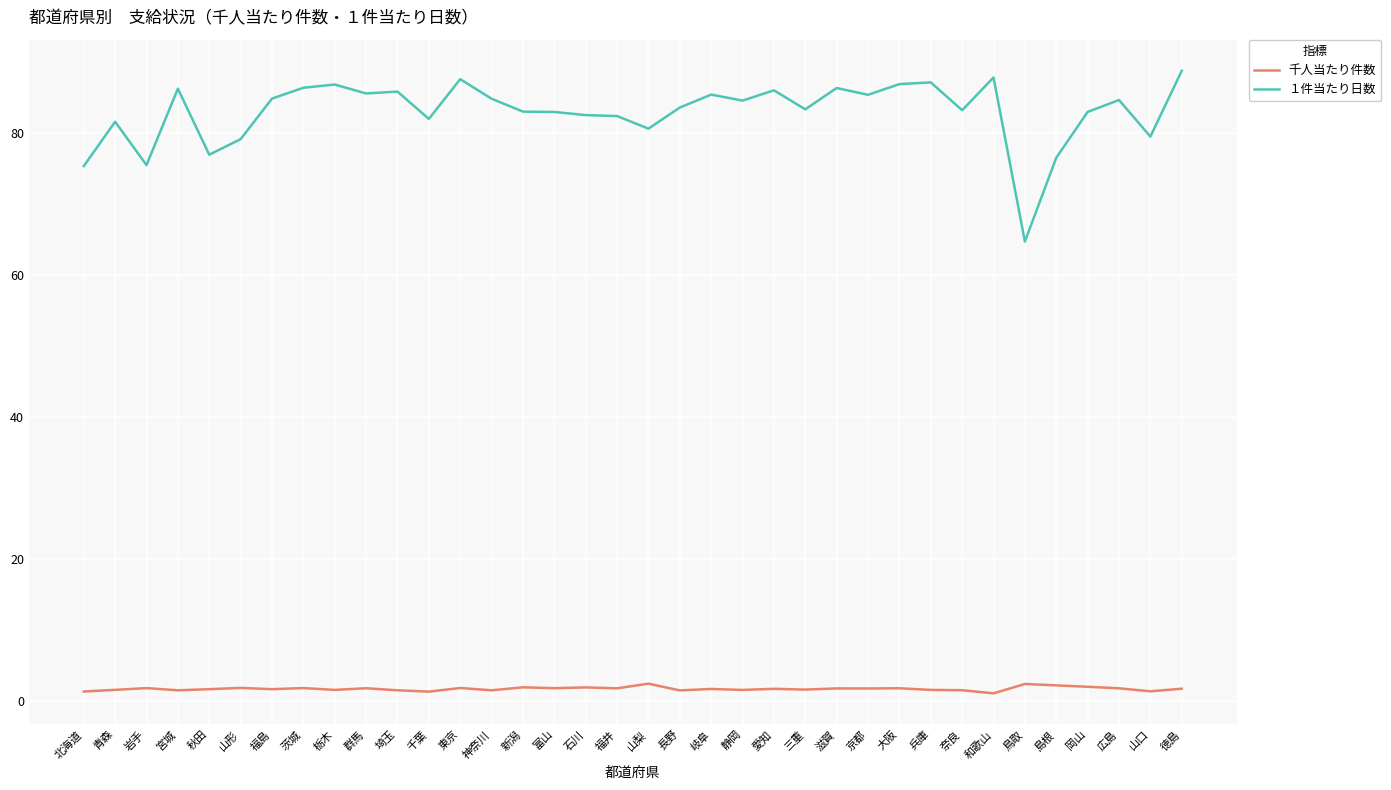

At 島根, list the series in order from largest to smallest.

１件当たり日数, 千人当たり件数